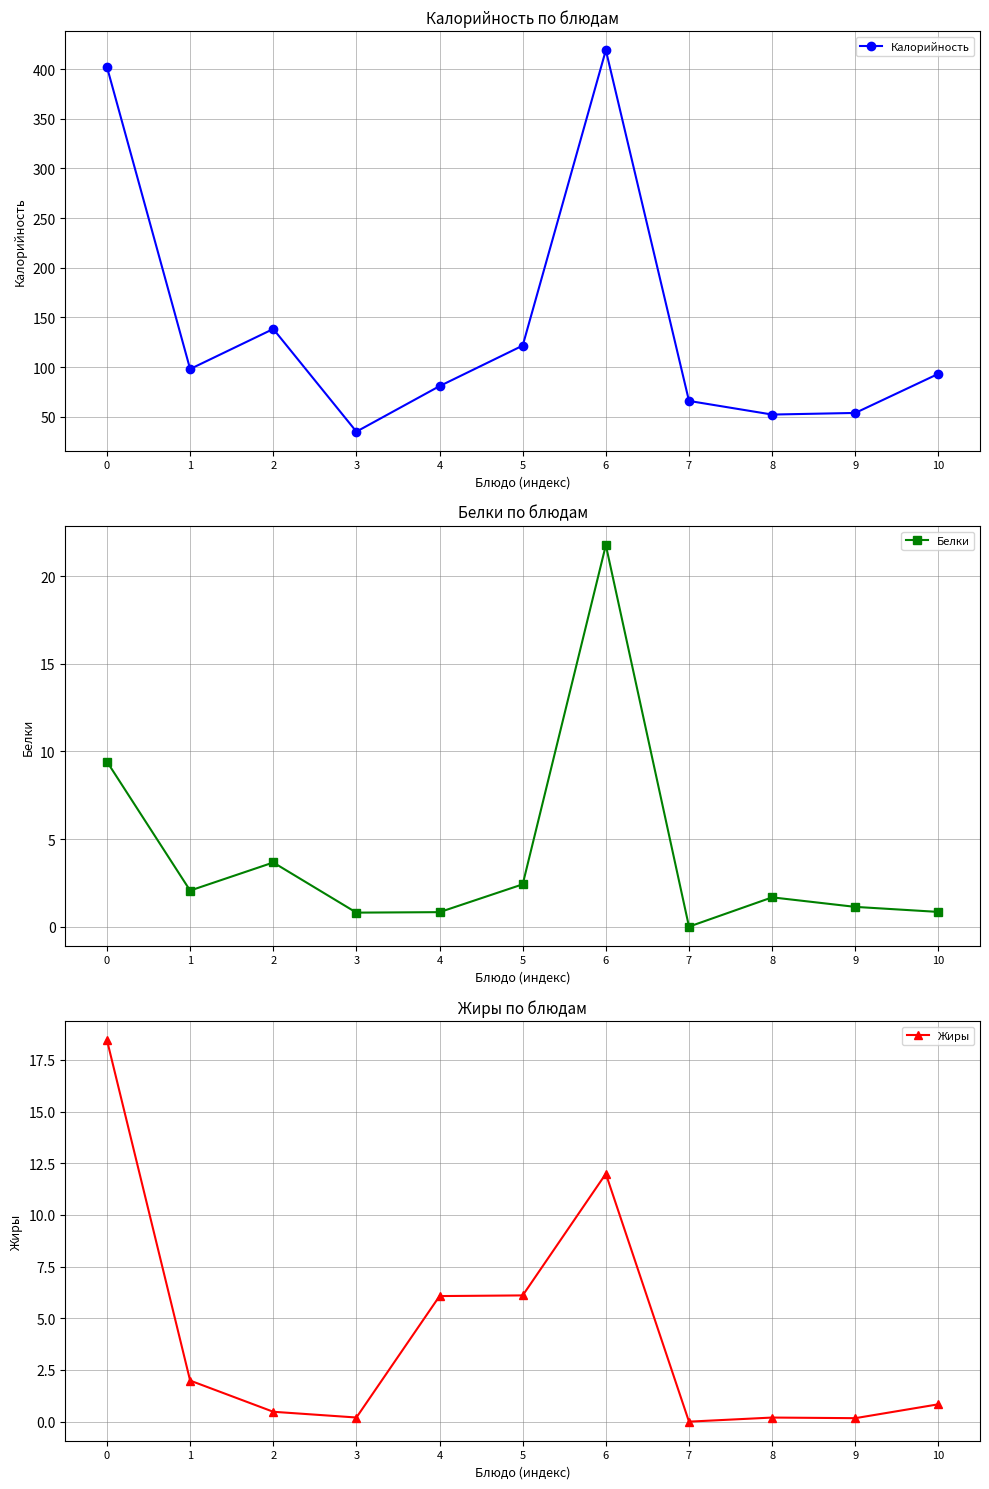

What is the difference between the maximum and minimum values in the Жиры series?

18.5